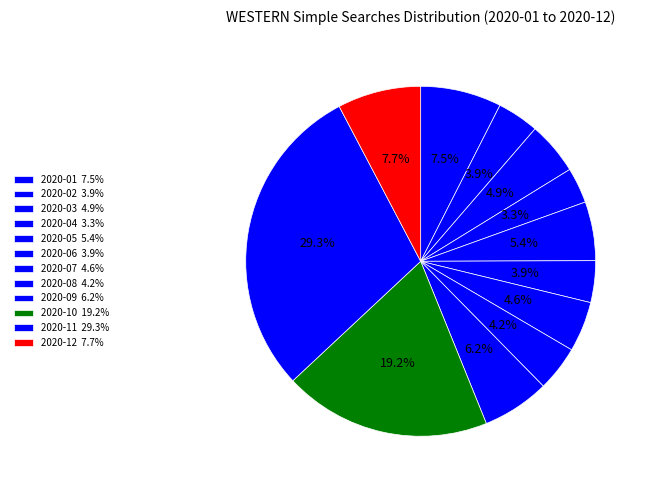

How many segments does this pie chart have?

12